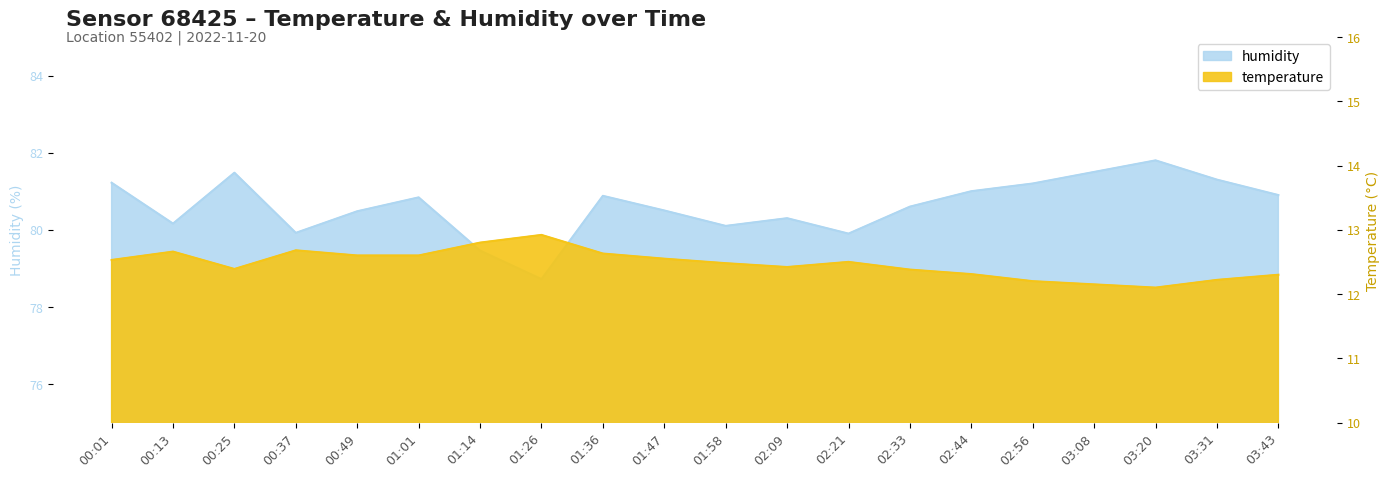

Does the chart display data point markers on the line(s)?

No